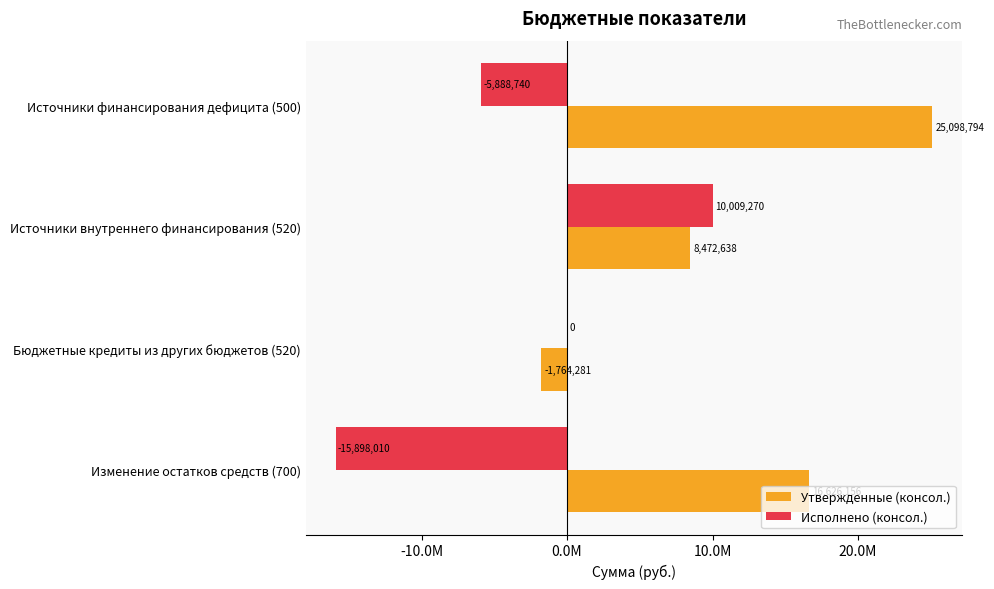

Reading left to right, extract all data points from this chart.

Утвержденные (консол.): 25098793.6	8472637.9	-1764281.1	16626155.8
Исполнено (консол.): -5888739.9	10009270.0	0.0	-15898009.9